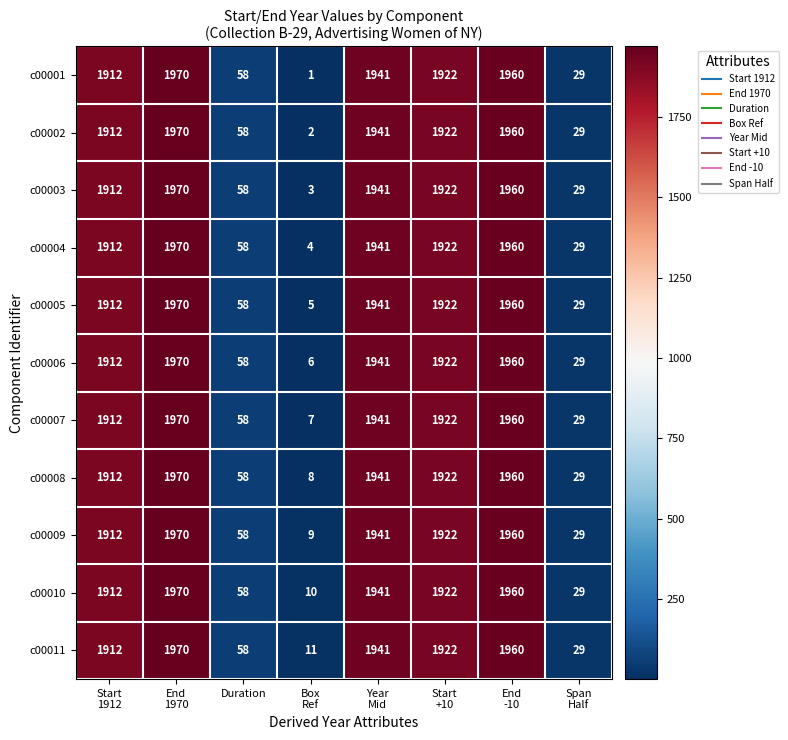

What is the spread (max minus min) of values at Box
Ref?

10